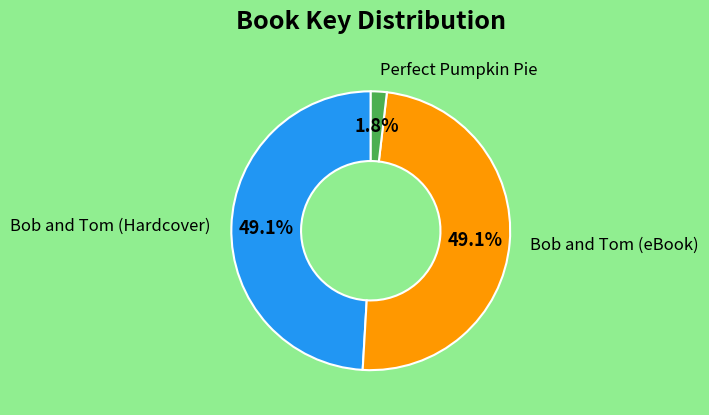

True or false: Bob and Tom (eBook) accounts for 49% of the total.

True